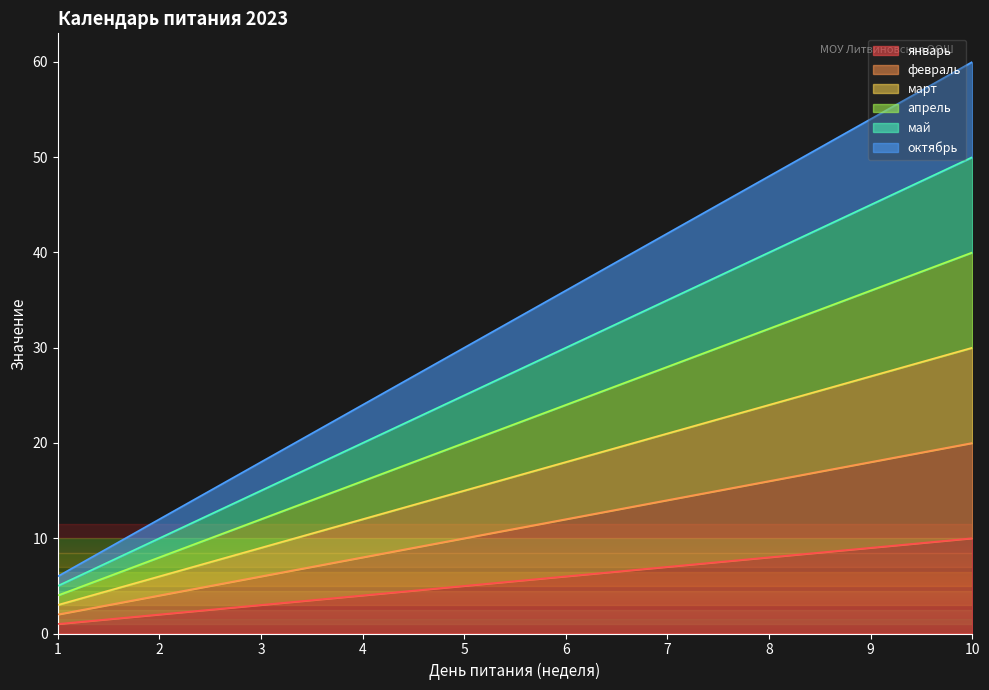

At which category is the sum across all series the highest?

10